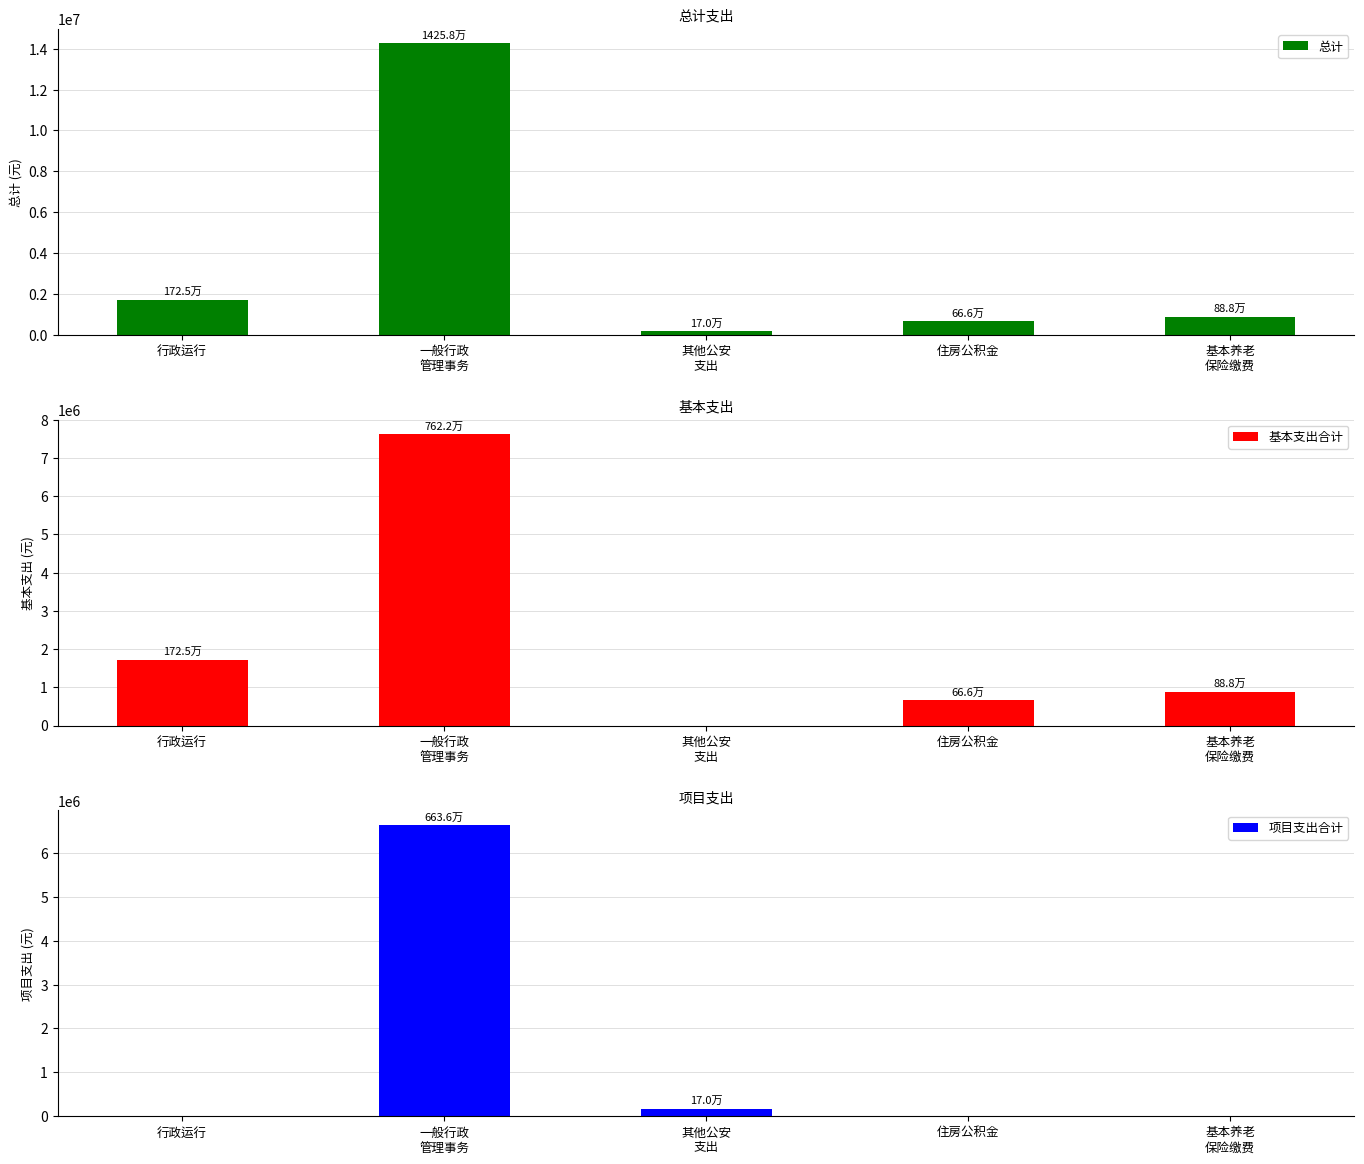

What are all the series names shown in the legend?

总计, 基本支出合计, 项目支出合计